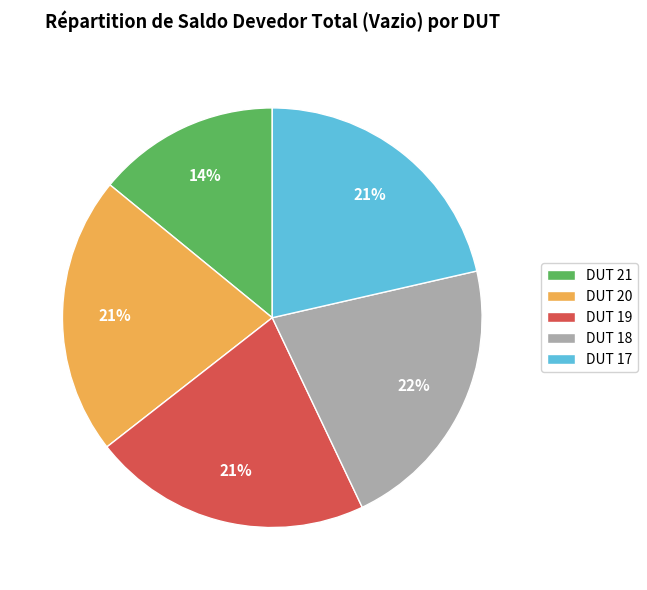

Approximately how many times larger is the value at DUT 21 compared to DUT 19?

0.7